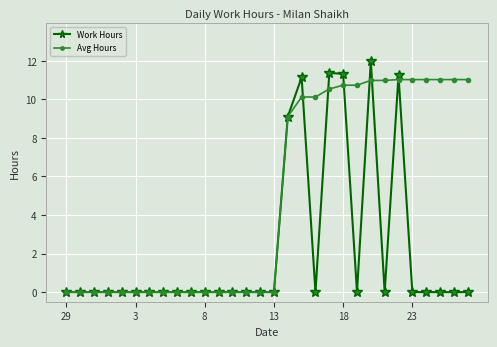

What is the greatest value displayed?

12.0